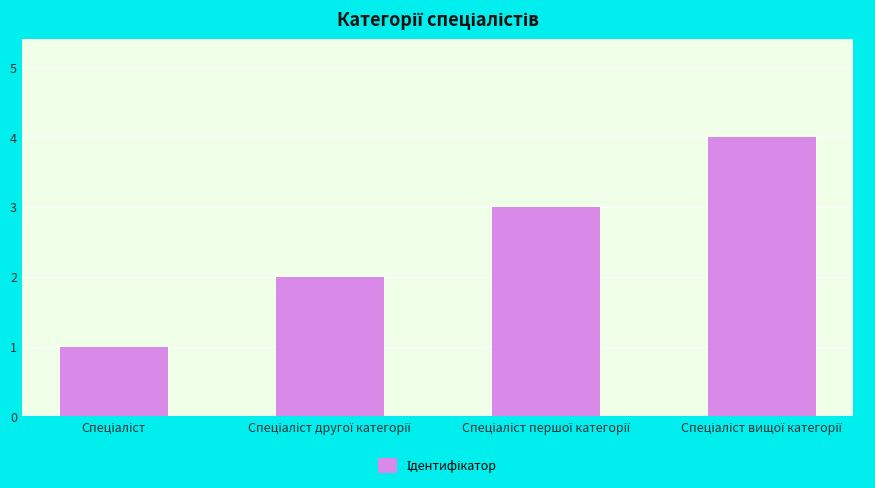

What is the maximum value shown in the chart?

4